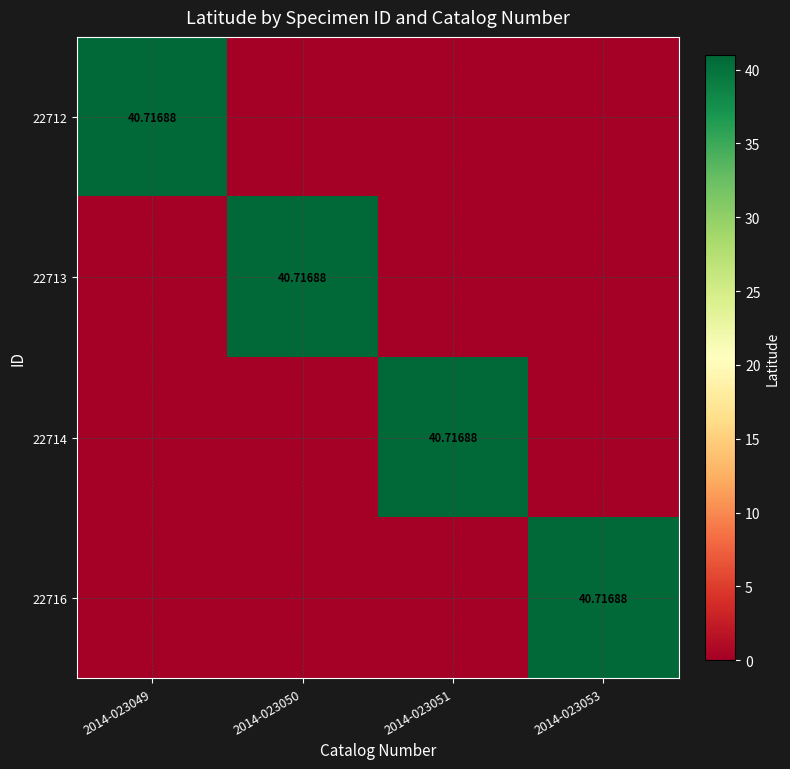

What is the total value across all series at 2014-023053?

40.7